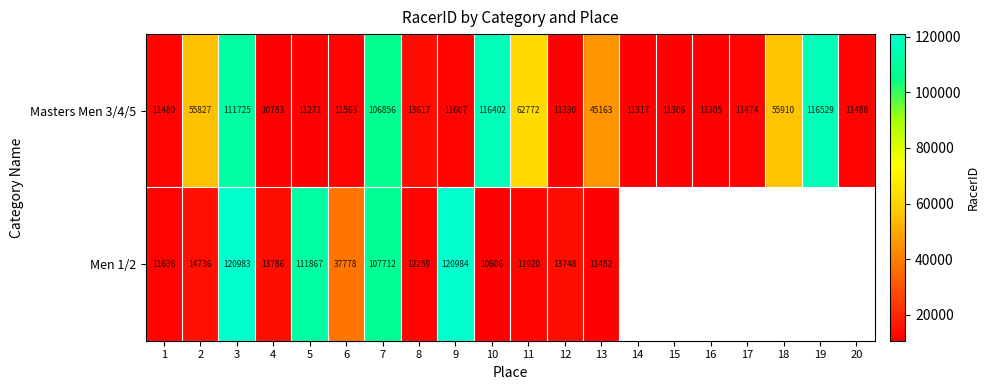

What is the difference between the Masters Men 3/4/5 values at 20 and 14?

171